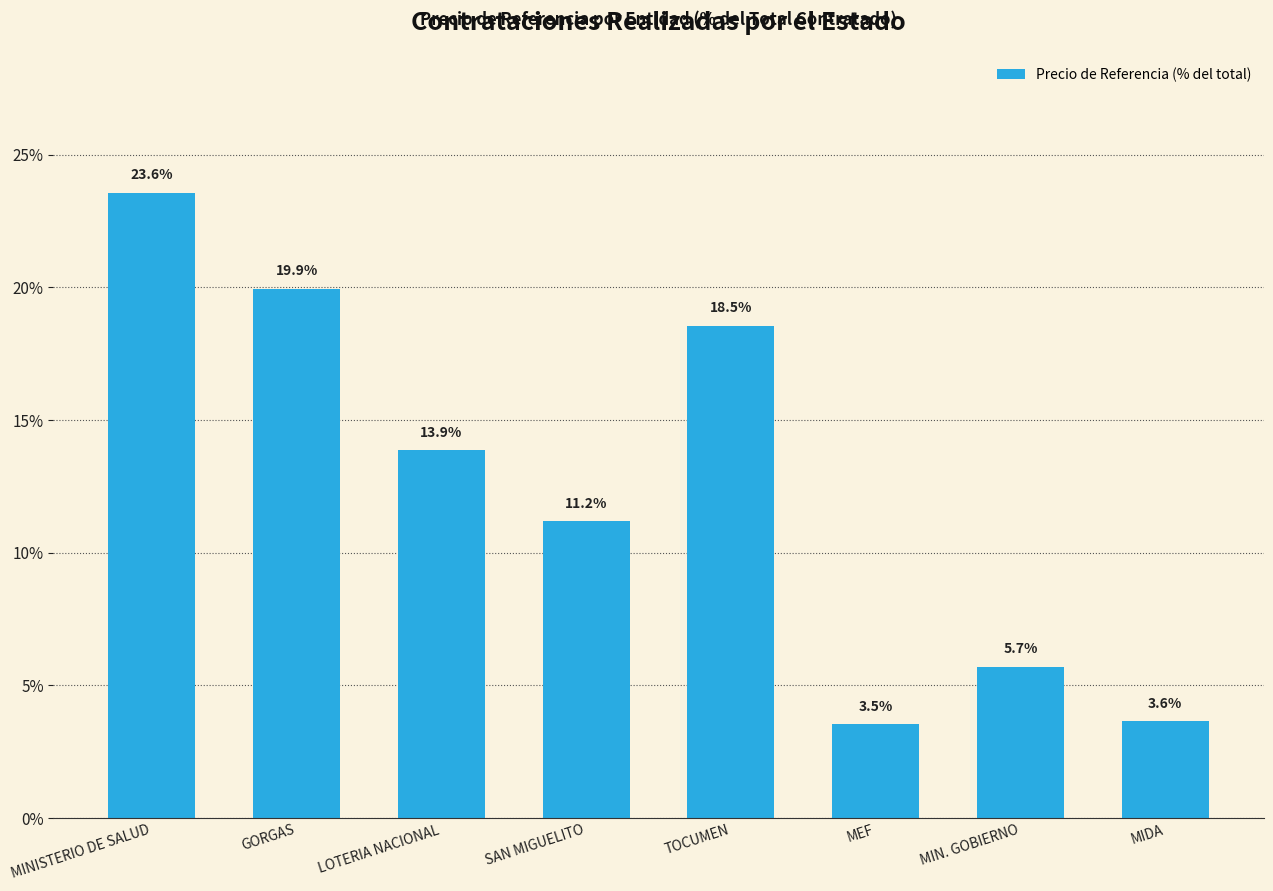

List the labels in order of value, smallest first.

MEF, MIDA, MIN. GOBIERNO, SAN MIGUELITO, LOTERIA NACIONAL, TOCUMEN, GORGAS, MINISTERIO DE SALUD